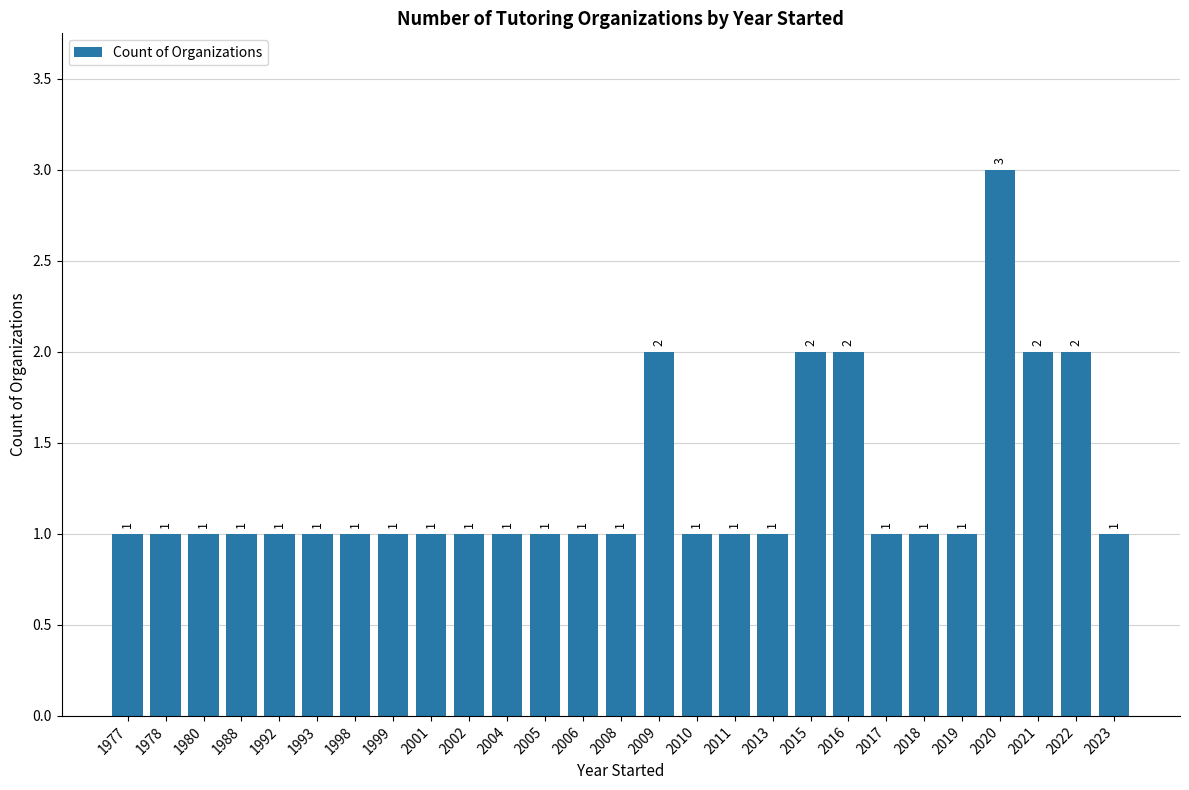

The value at 2021 is 2. True or false?

True